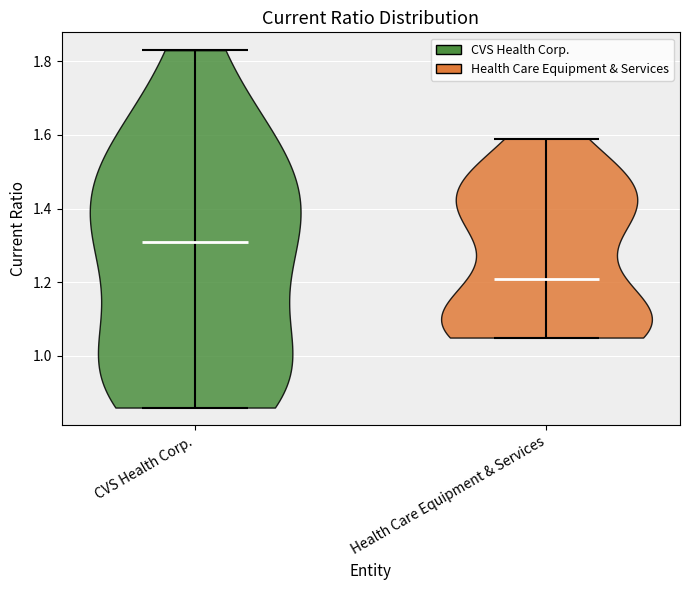

Reading left to right, read every violin against the y-axis: where its median line is, and the lowest and highest points it reaches. The values are not printed on the chart, so give them approximately, as read against the axis.

CVS Health Corp.: median line 1.32, lowest point 0.86, highest point 1.84
Health Care Equipment & Services: median line 1.22, lowest point 1.06, highest point 1.60